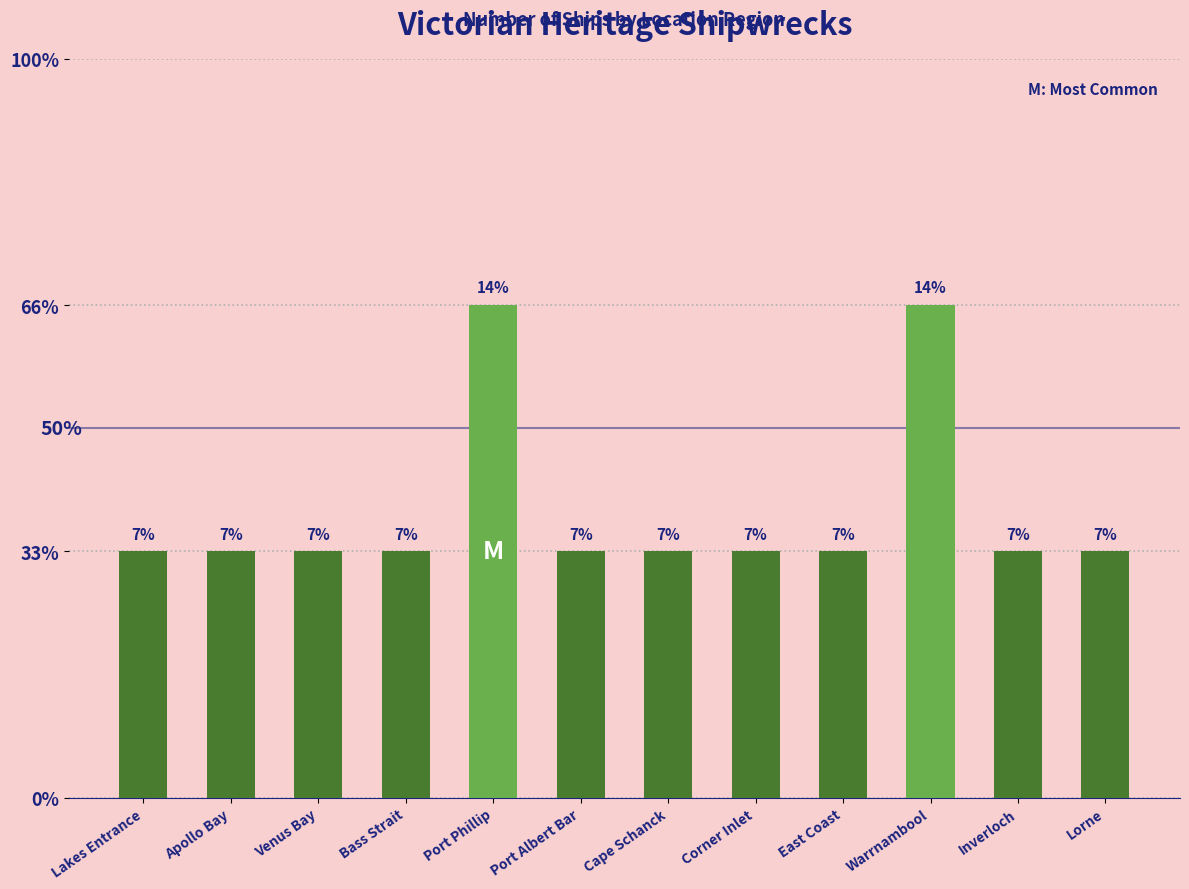

Does the chart contain any negative values?

No